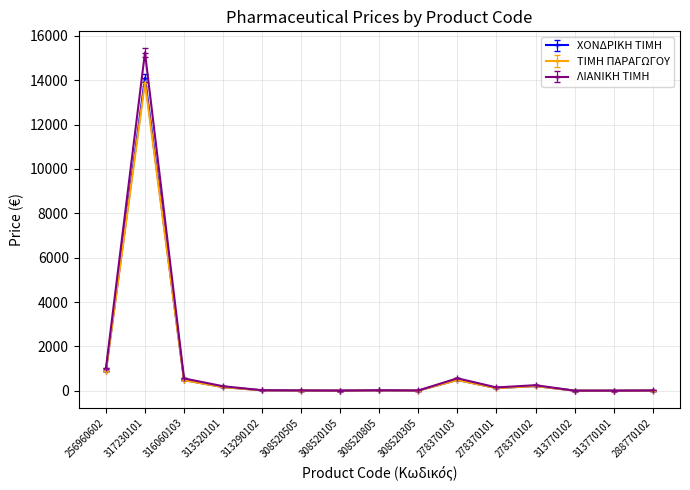

Where is ΤΙΜΗ ΠΑΡΑΓΩΓΟΥ nearest to the value 6950?

256960602